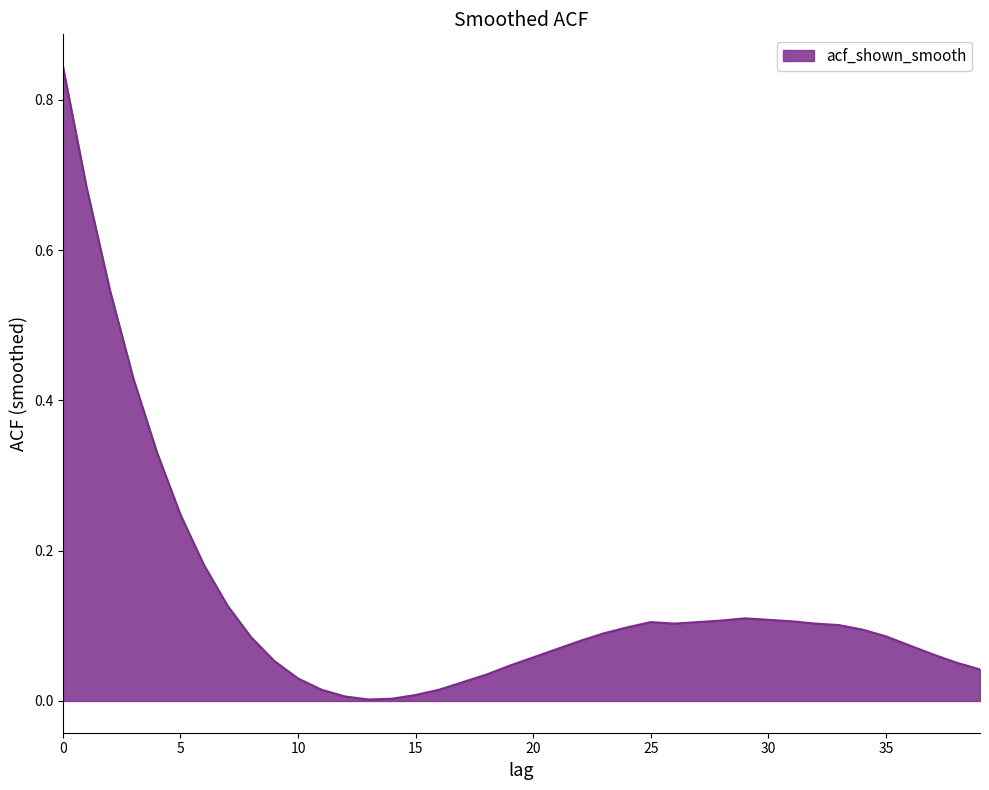

True or false: there are more than 0 points higher than both neighbors.

True